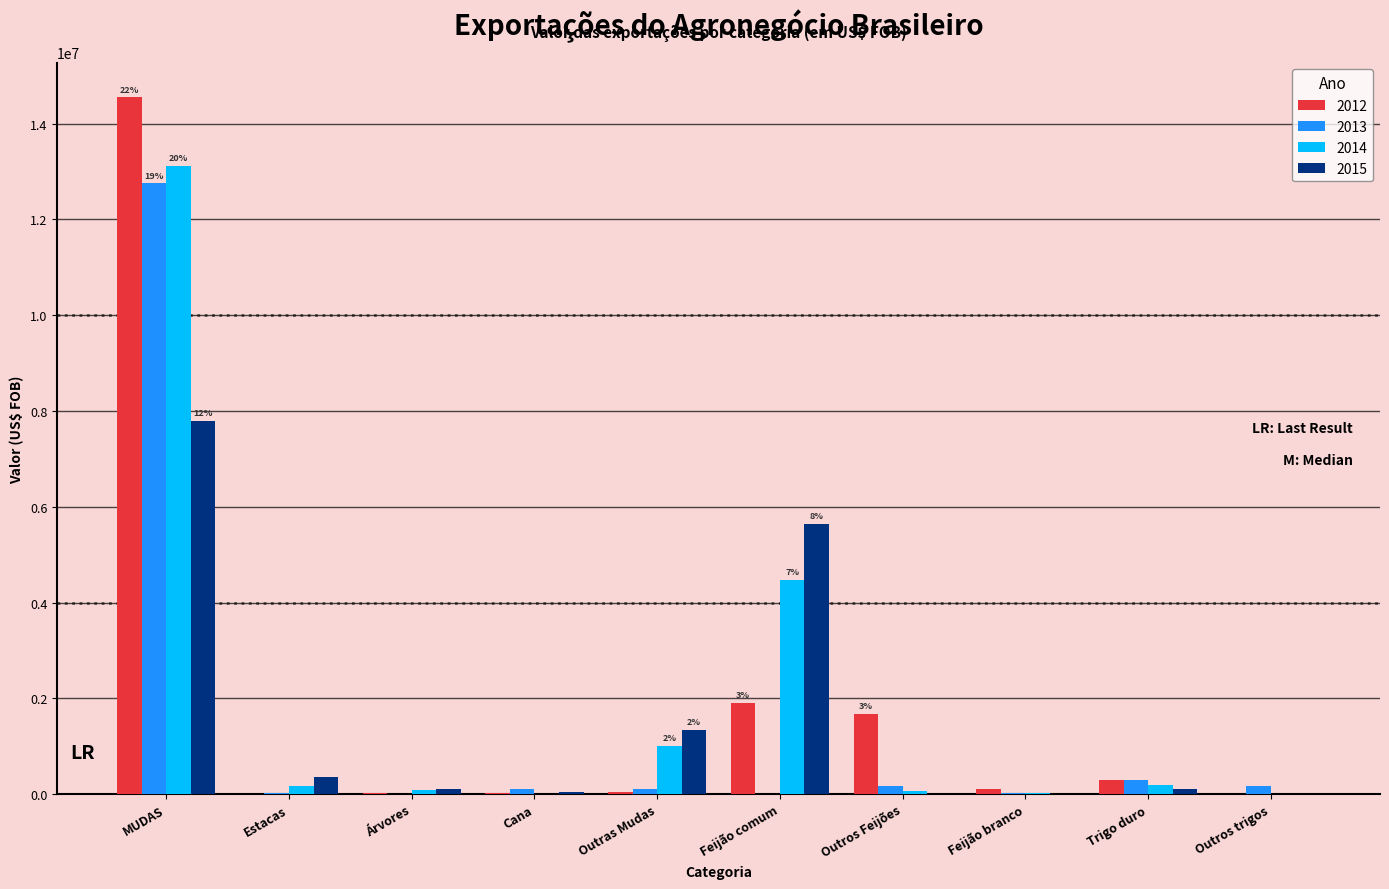

What is the greatest value displayed?

14547233